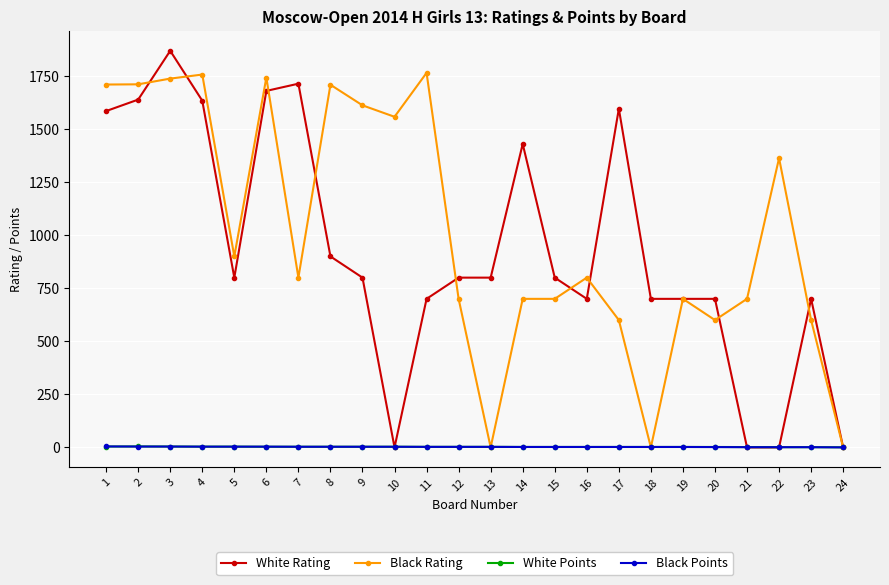

The Black Points series shows 2.5 at 13. True or false?

True